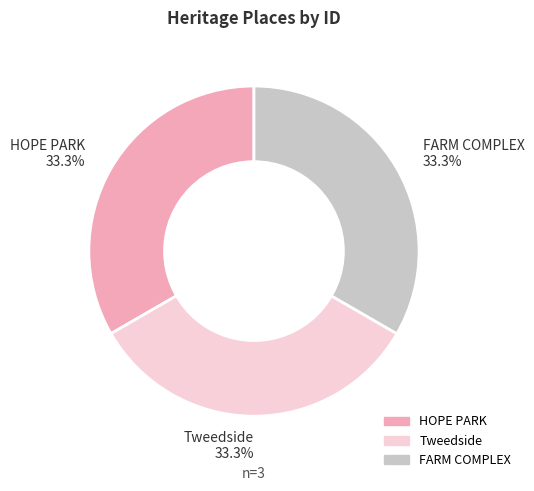

Is there a majority slice in this chart?

No